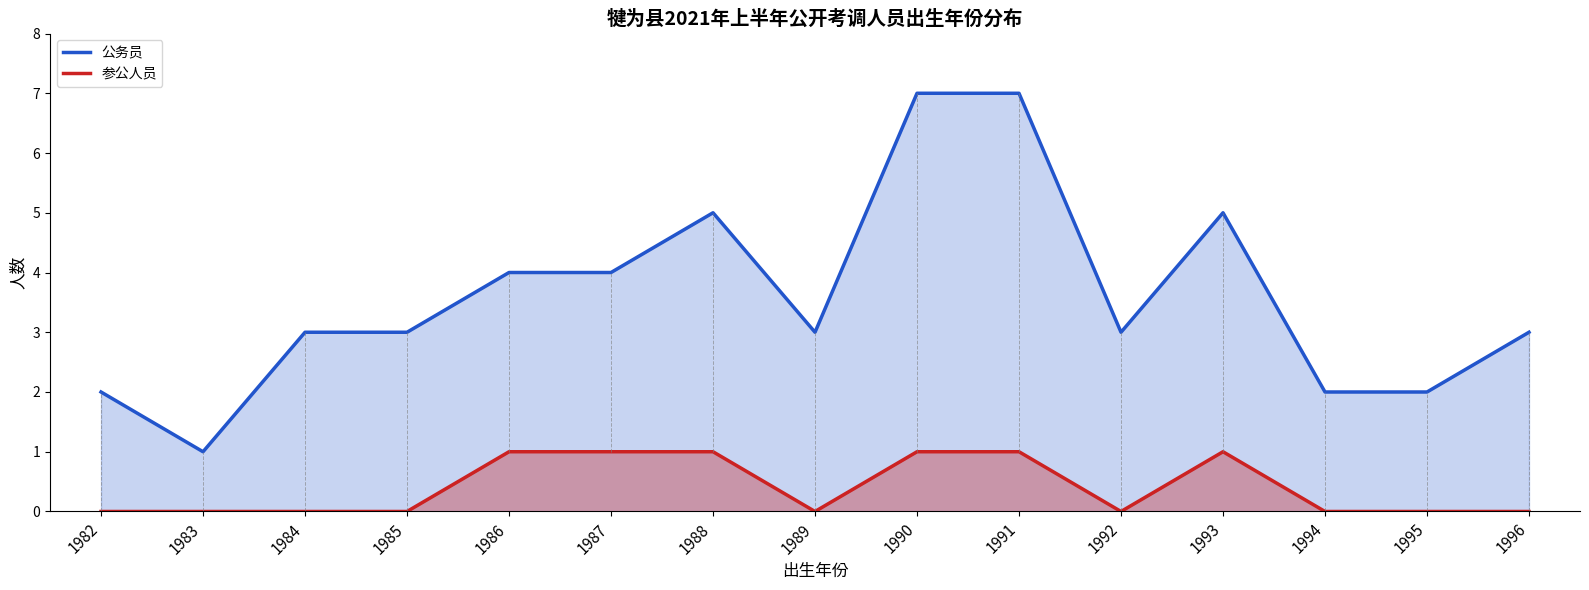

Which series has the largest total across all categories?

公务员